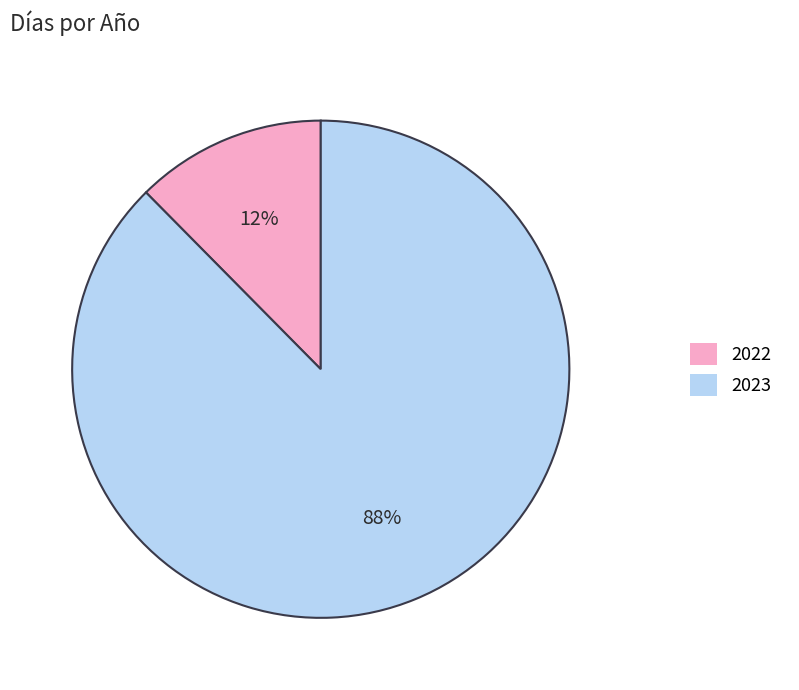

To the nearest percent, what percentage of the pie is 2022?

12%